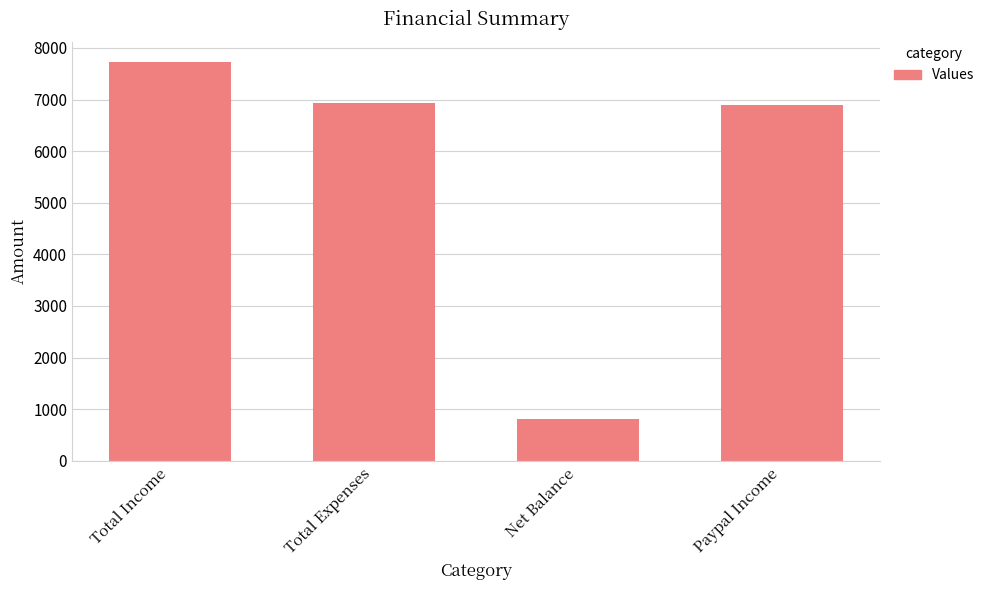

Are the bars grouped side by side (vs. stacked)?

No